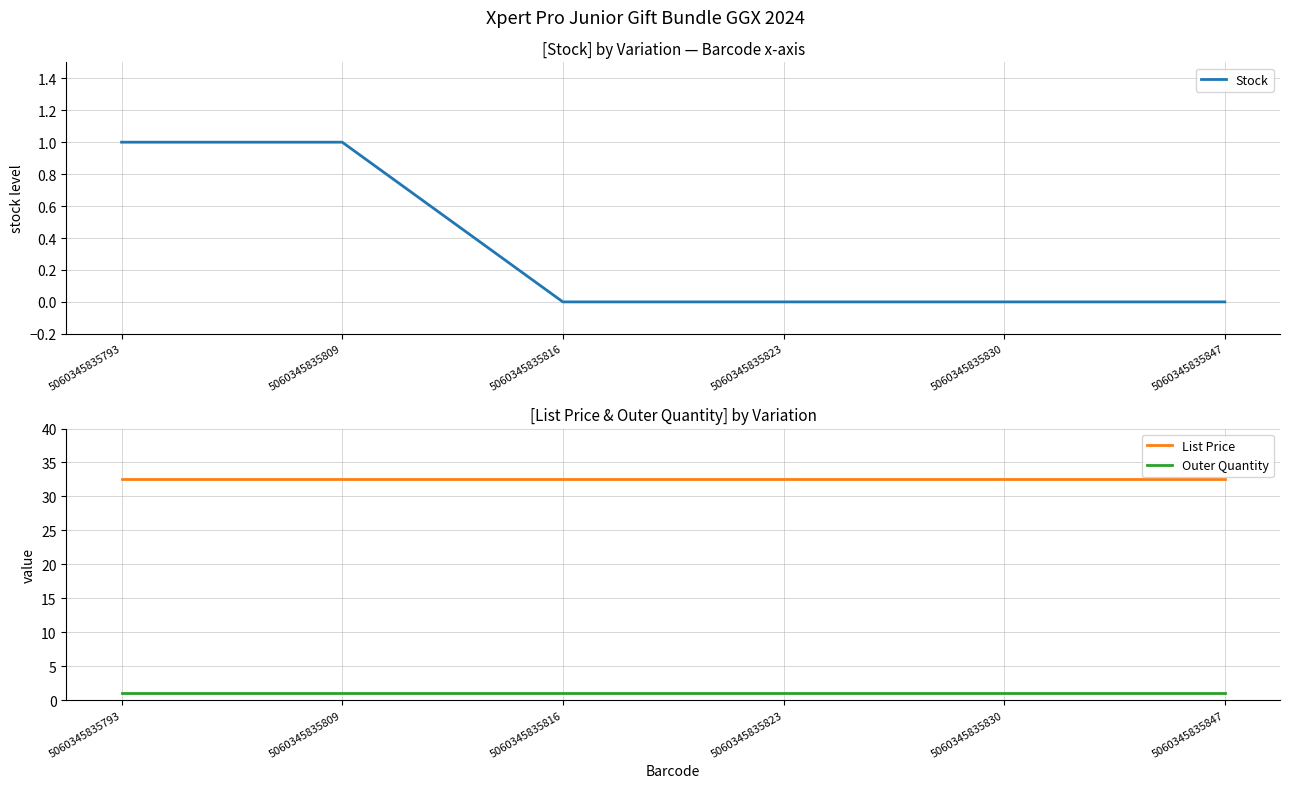

Which series has the widest spread of values?

Stock